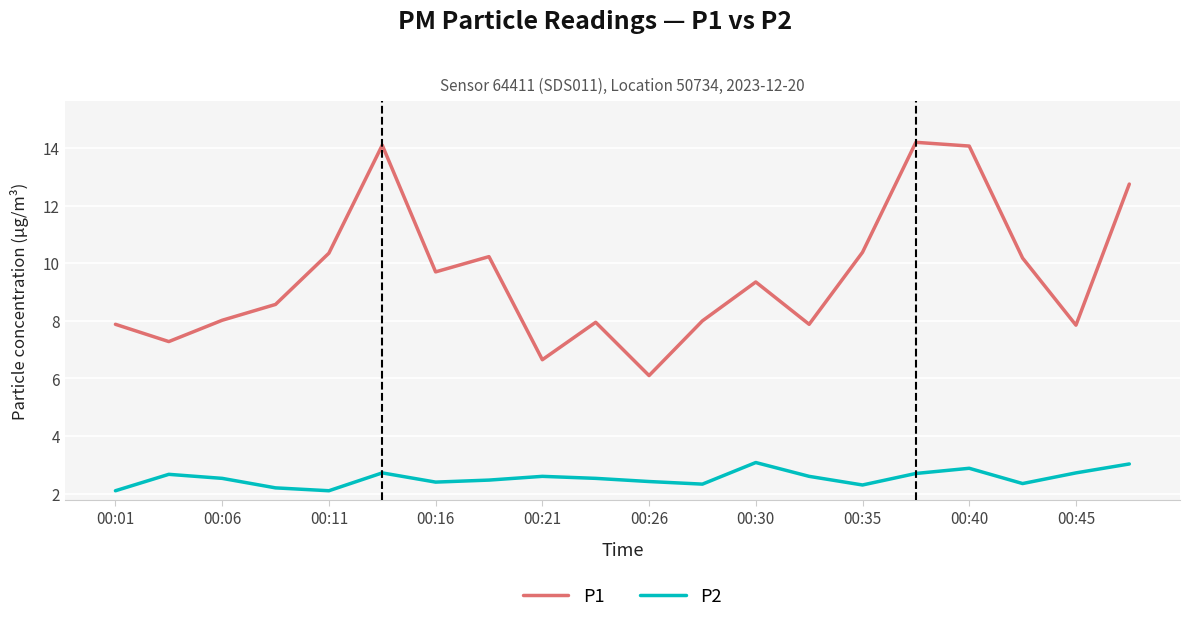

In P1, how many points are lower than both neighbors (excluding endpoints)?

6